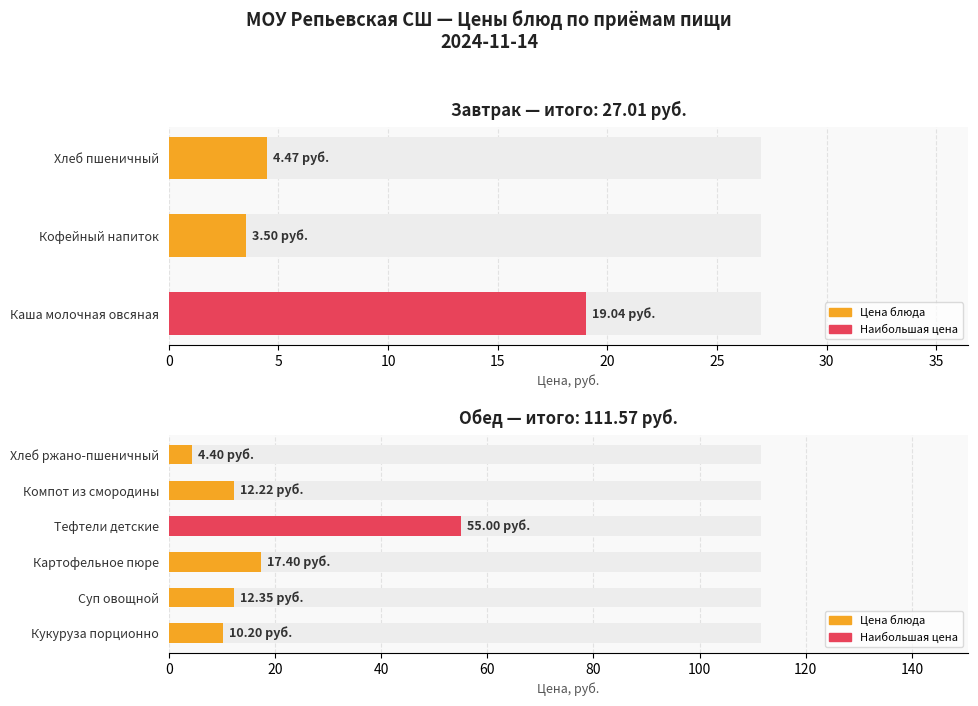

What is the maximum value shown in the chart?

55.0